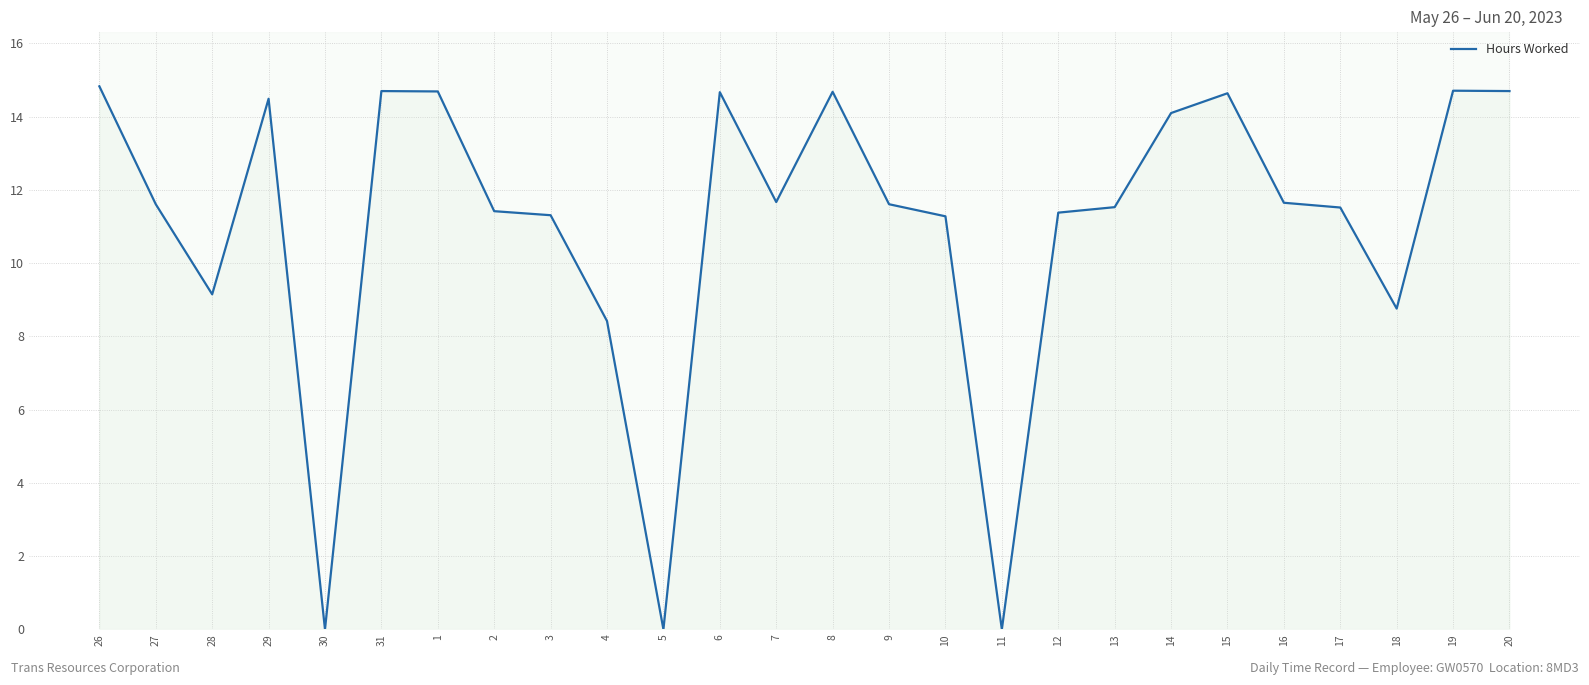

True or false: the data has more than 2 interior local peaks.

True